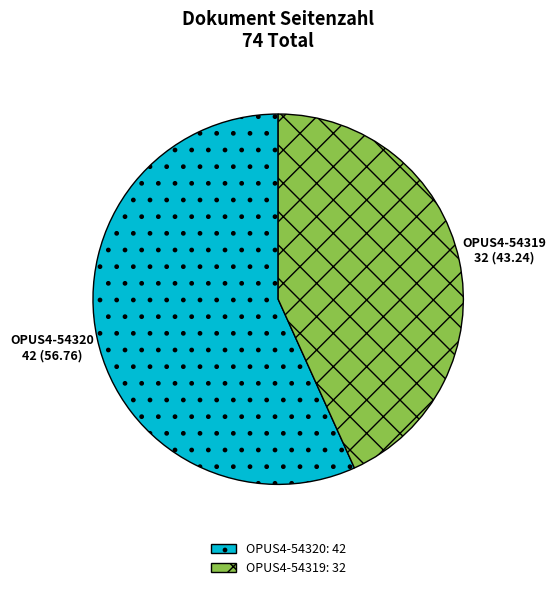

Which category has the smallest portion of the pie?

OPUS4-54319